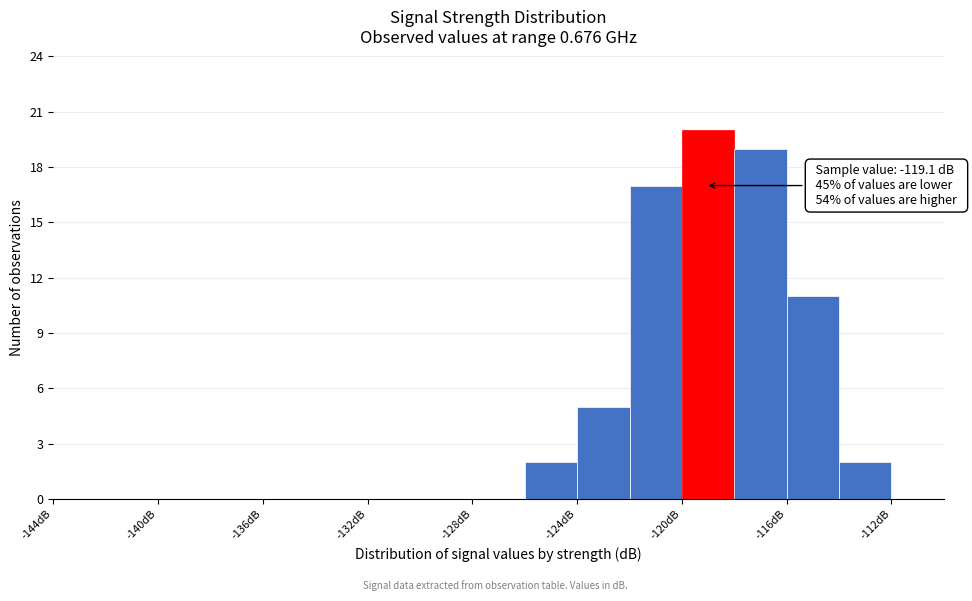

Over which range of the x-axis is the bar tallest?

-120 to -118